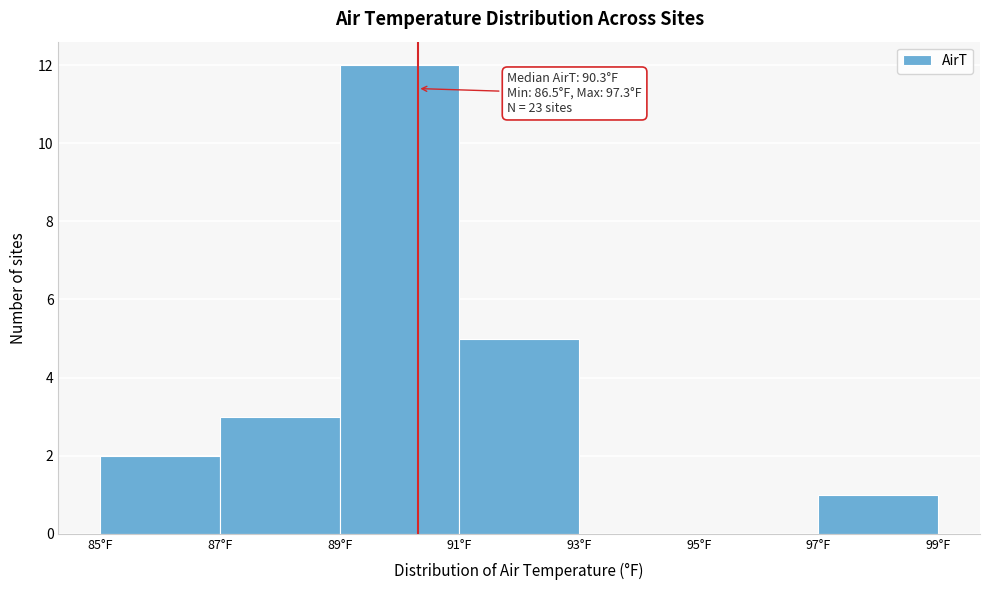

Which range on the x-axis has the tallest bar?

89 to 91